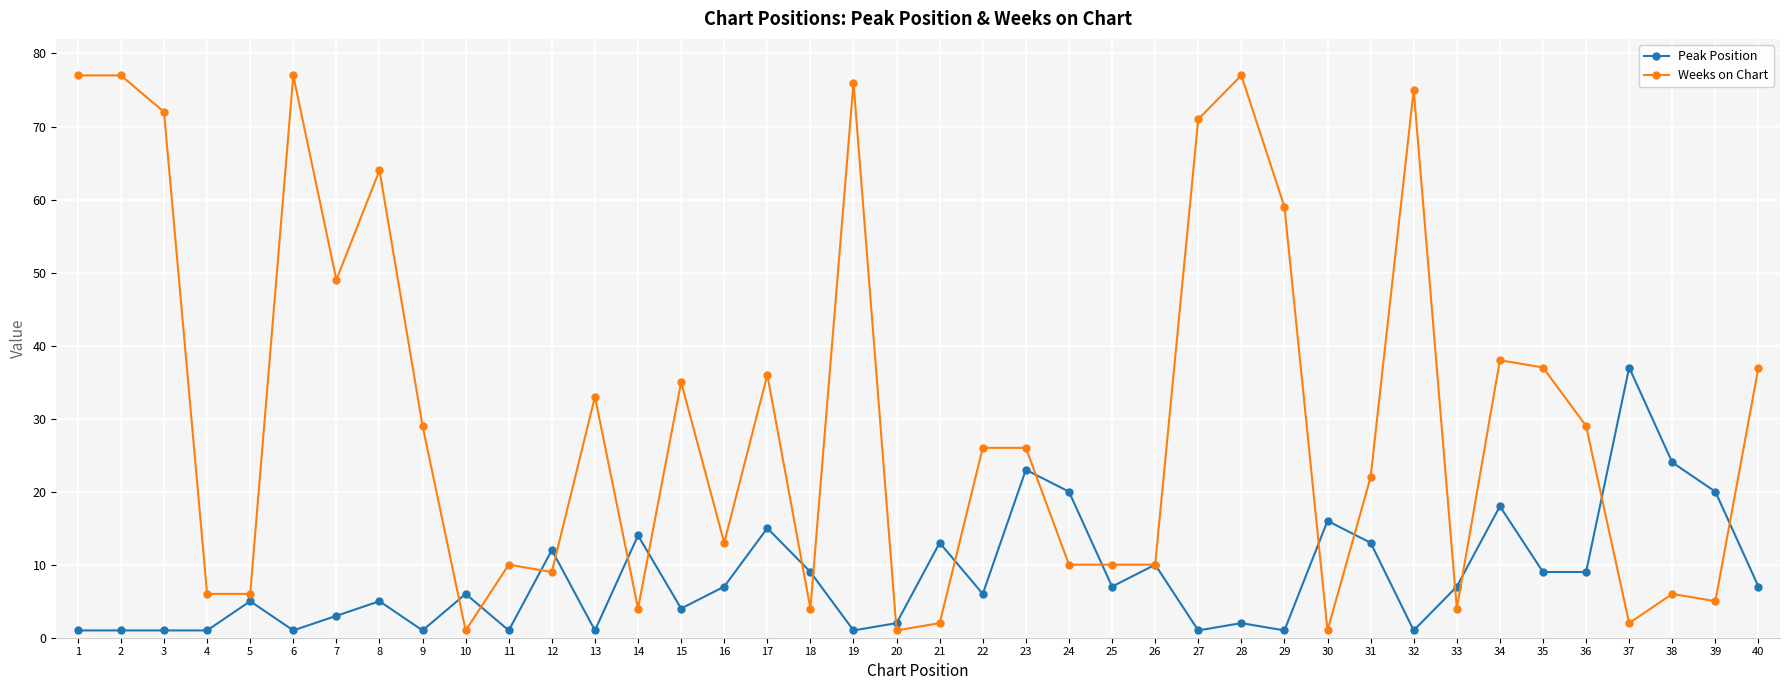

How many categories are shown in the chart?

40